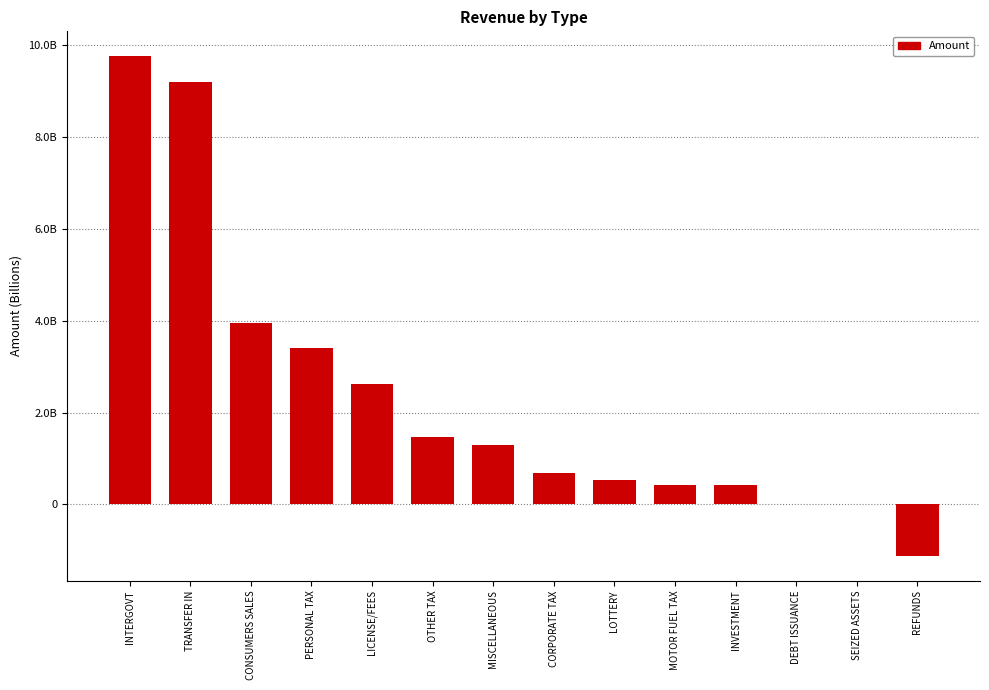

What is the sum of the values at CORPORATE TAX and CONSUMERS SALES?

4647086237.5